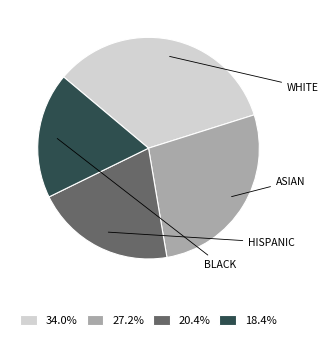

Is there any slice that represents more than half of the pie?

No